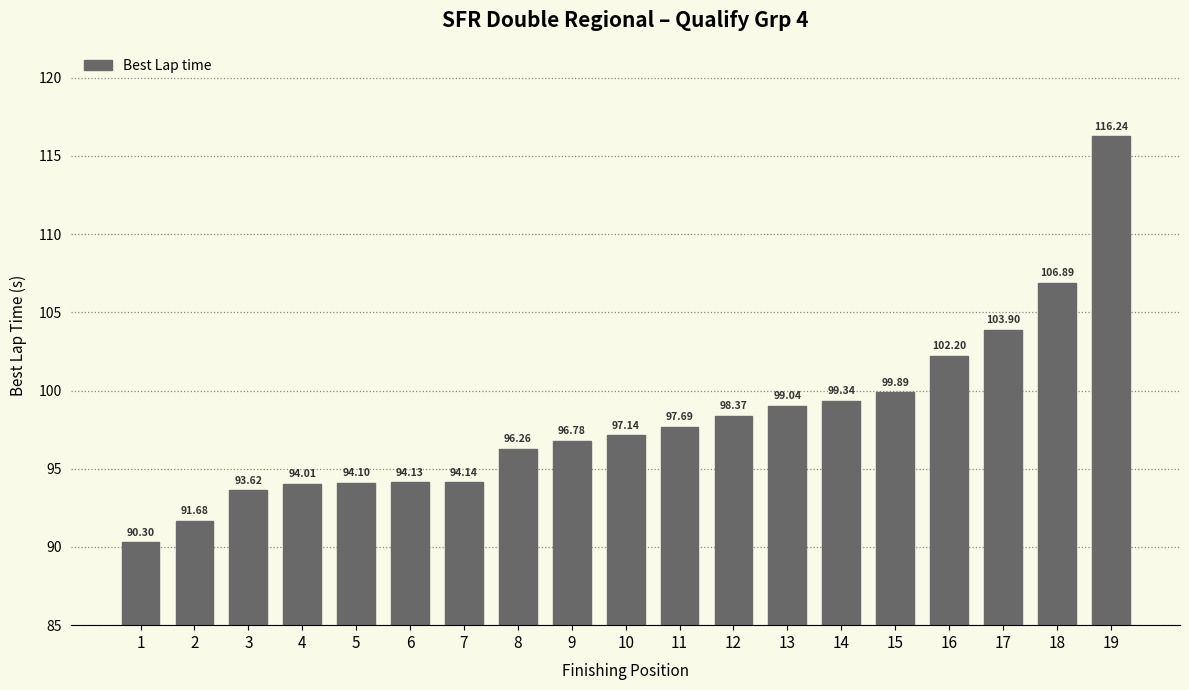

Count the number of categories in the chart.

19